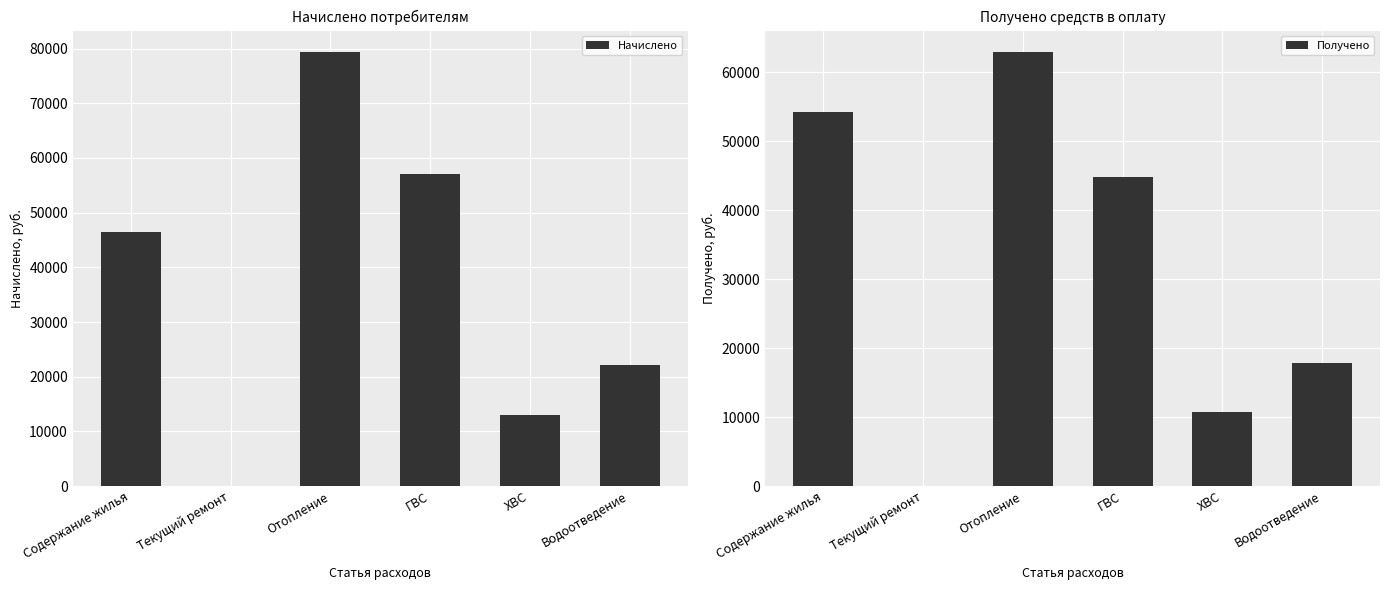

List the series in order of their overall mean, highest first.

Начислено, Получено